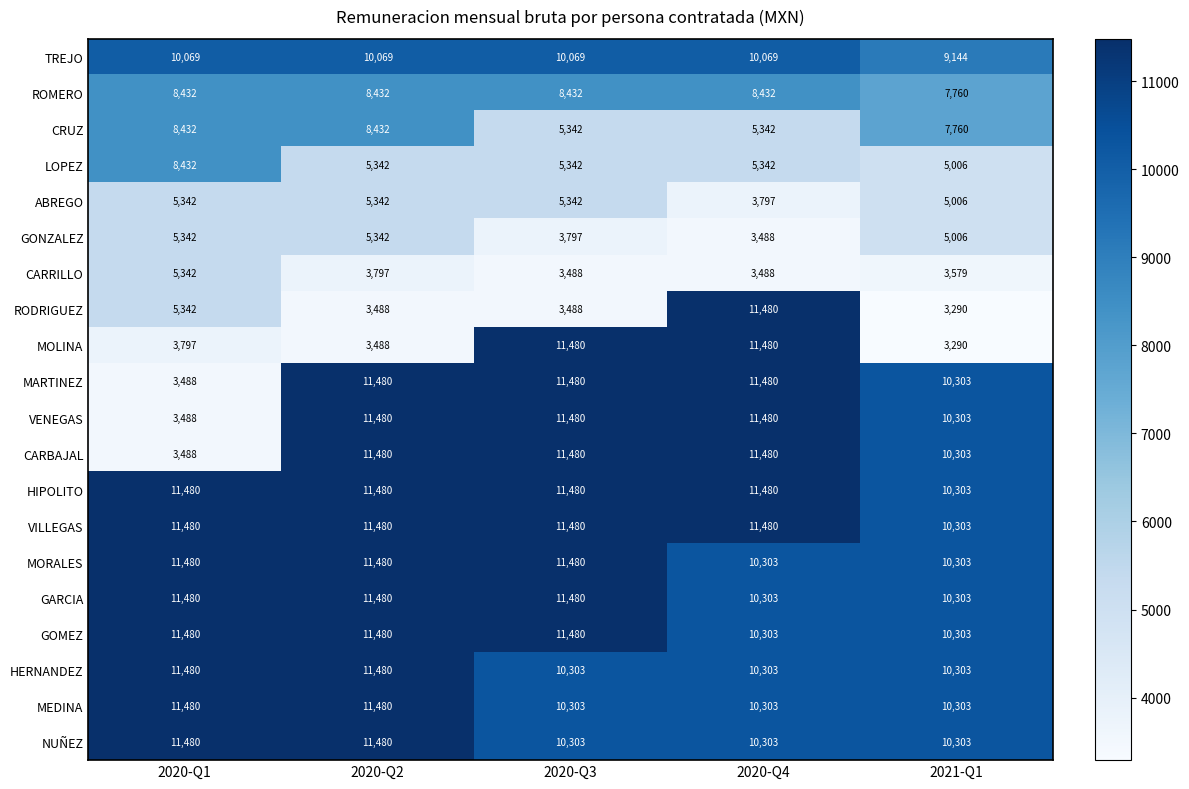

What is the total value across all series at 2020-Q2?

180012